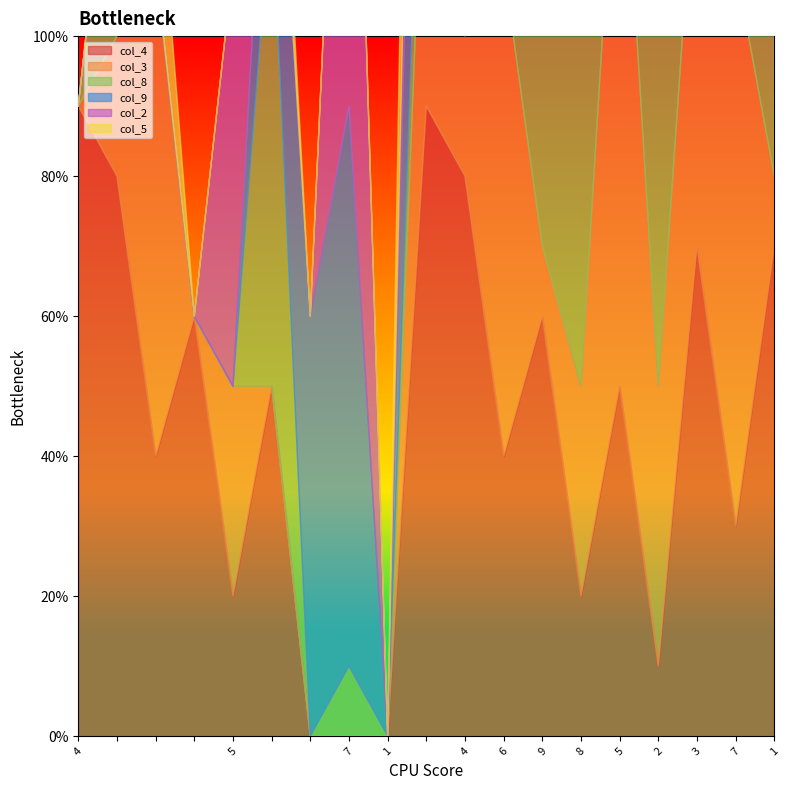

The col_8 series shows 6 at 11. True or false?

True